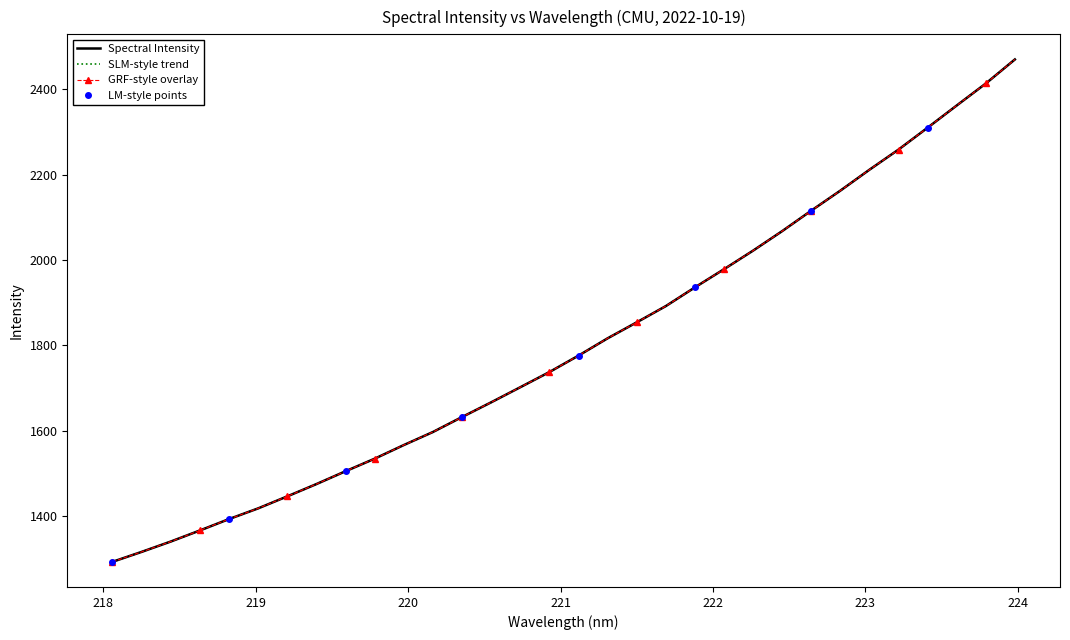

Reading left to right, list all the values displayed in this chart.

Spectral Intensity: 1293.2	1316.4	1340.7	1366.6	1393.3	1418.4	1446.5	1475.3	1505.3	1534.7	1566.7	1597.2	1632.3	1666.7	1702.0	1737.6	1776.1	1816.6	1854.0	1892.1	1935.9	1978.5	2022.0	2067.7	2115.6	2162.5	2211.4	2258.6	2309.9	2361.8	2413.3	2469.6
SLM-style trend: 1293.2	1316.4	1340.7	1366.6	1393.3	1418.4	1446.5	1475.3	1505.3	1534.7	1566.7	1597.2	1632.3	1666.7	1702.0	1737.6	1776.1	1816.6	1854.0	1892.1	1935.9	1978.5	2022.0	2067.7	2115.6	2162.5	2211.4	2258.6	2309.9	2361.8	2413.3	2469.6
GRF-style overlay: 1293.2	1316.4	1340.7	1366.6	1393.3	1418.4	1446.5	1475.3	1505.3	1534.7	1566.7	1597.2	1632.3	1666.7	1702.0	1737.6	1776.1	1816.6	1854.0	1892.1	1935.9	1978.5	2022.0	2067.7	2115.6	2162.5	2211.4	2258.6	2309.9	2361.8	2413.3	2469.6
LM-style points: 1293.2	1316.4	1340.7	1366.6	1393.3	1418.4	1446.5	1475.3	1505.3	1534.7	1566.7	1597.2	1632.3	1666.7	1702.0	1737.6	1776.1	1816.6	1854.0	1892.1	1935.9	1978.5	2022.0	2067.7	2115.6	2162.5	2211.4	2258.6	2309.9	2361.8	2413.3	2469.6